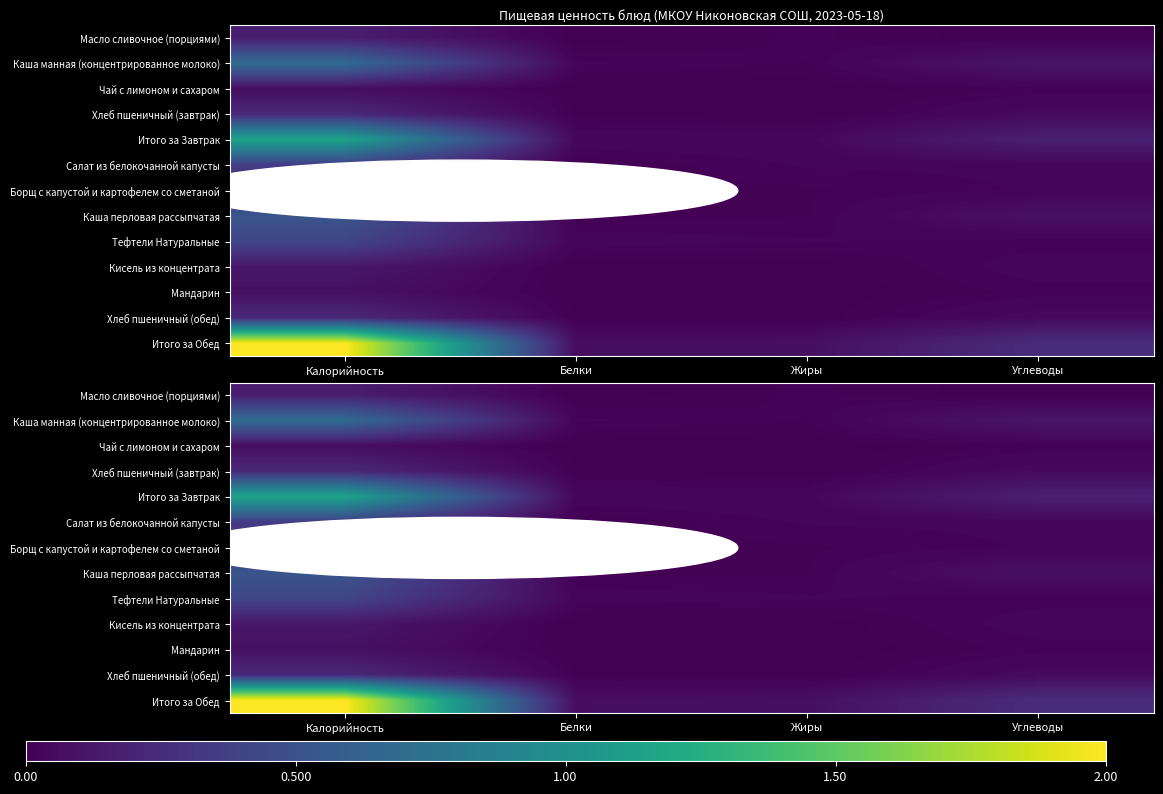

Which series has the largest total across all categories?

Итого за Обед